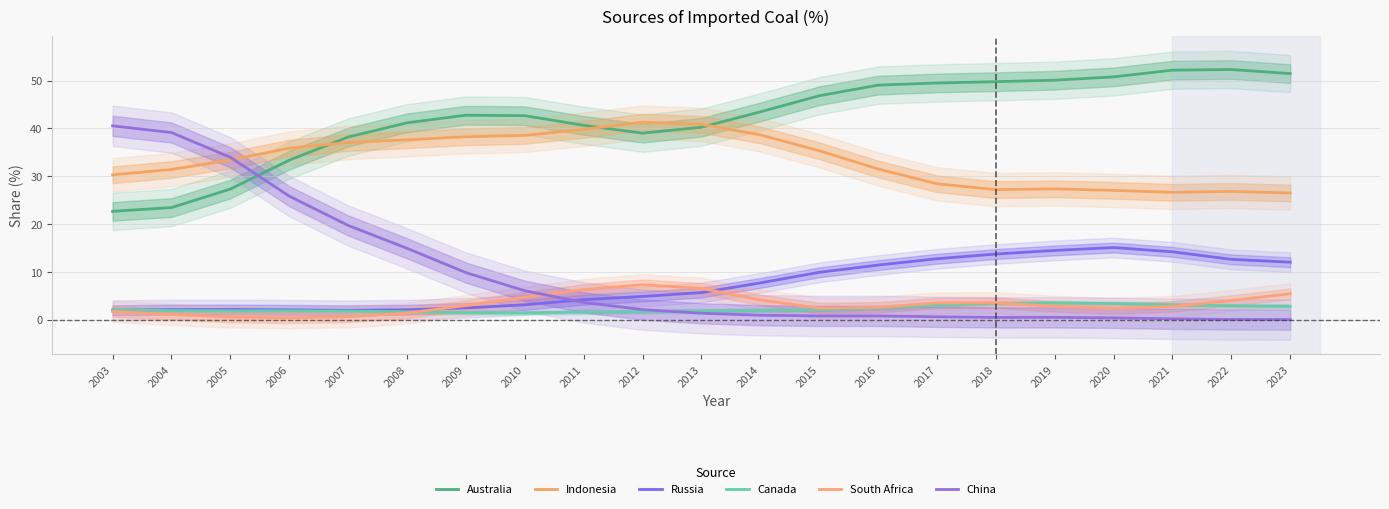

How many lines are shown in the chart?

6